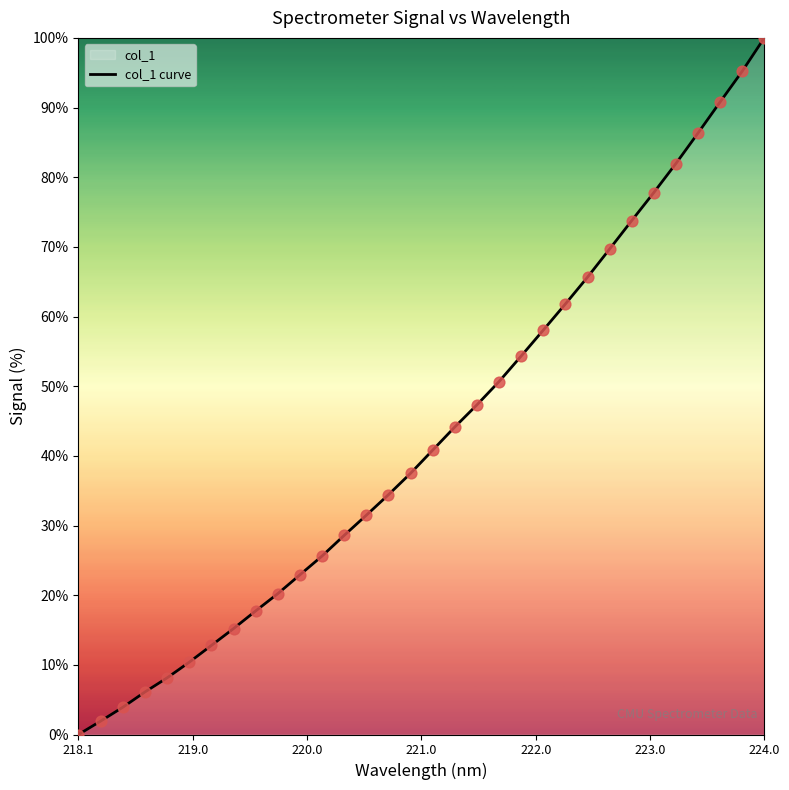

What is the difference between the maximum and minimum values?

100.0